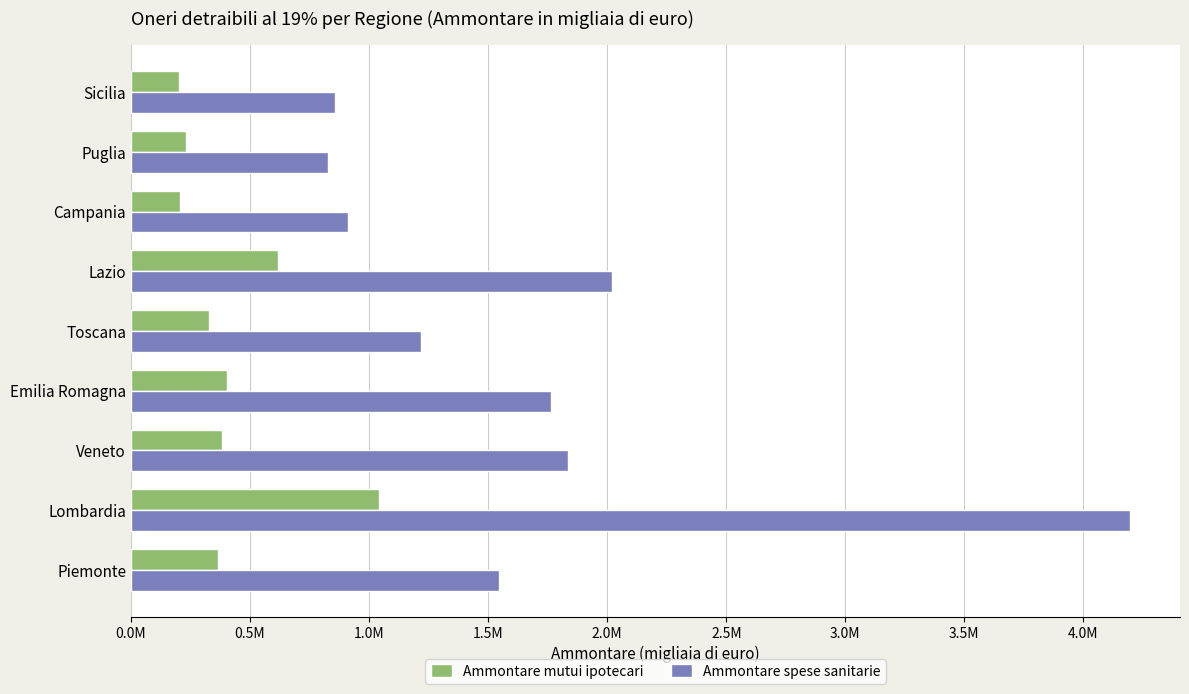

At how many categories does at least one series exceed 435632?

9